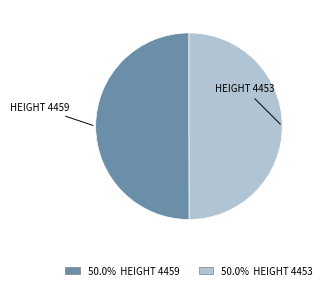

What is the ratio of the value at HEIGHT 4459 to the value at HEIGHT 4453?

1.0